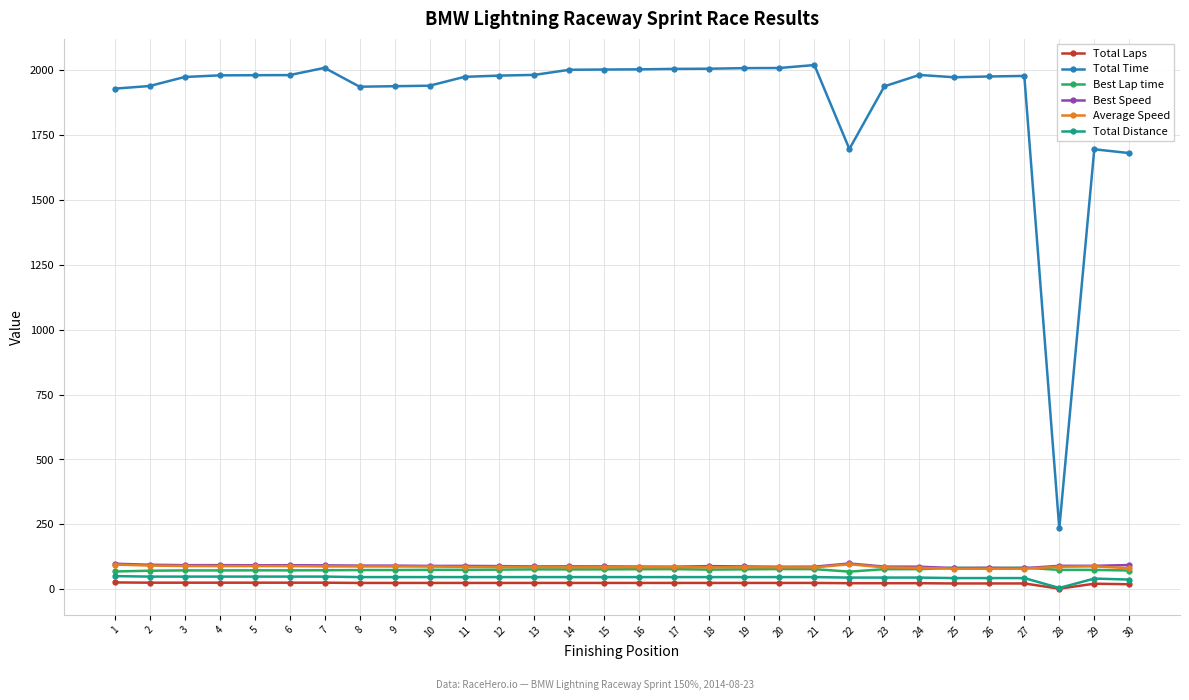

True or false: Total Distance and Best Lap time cross at least once.

False